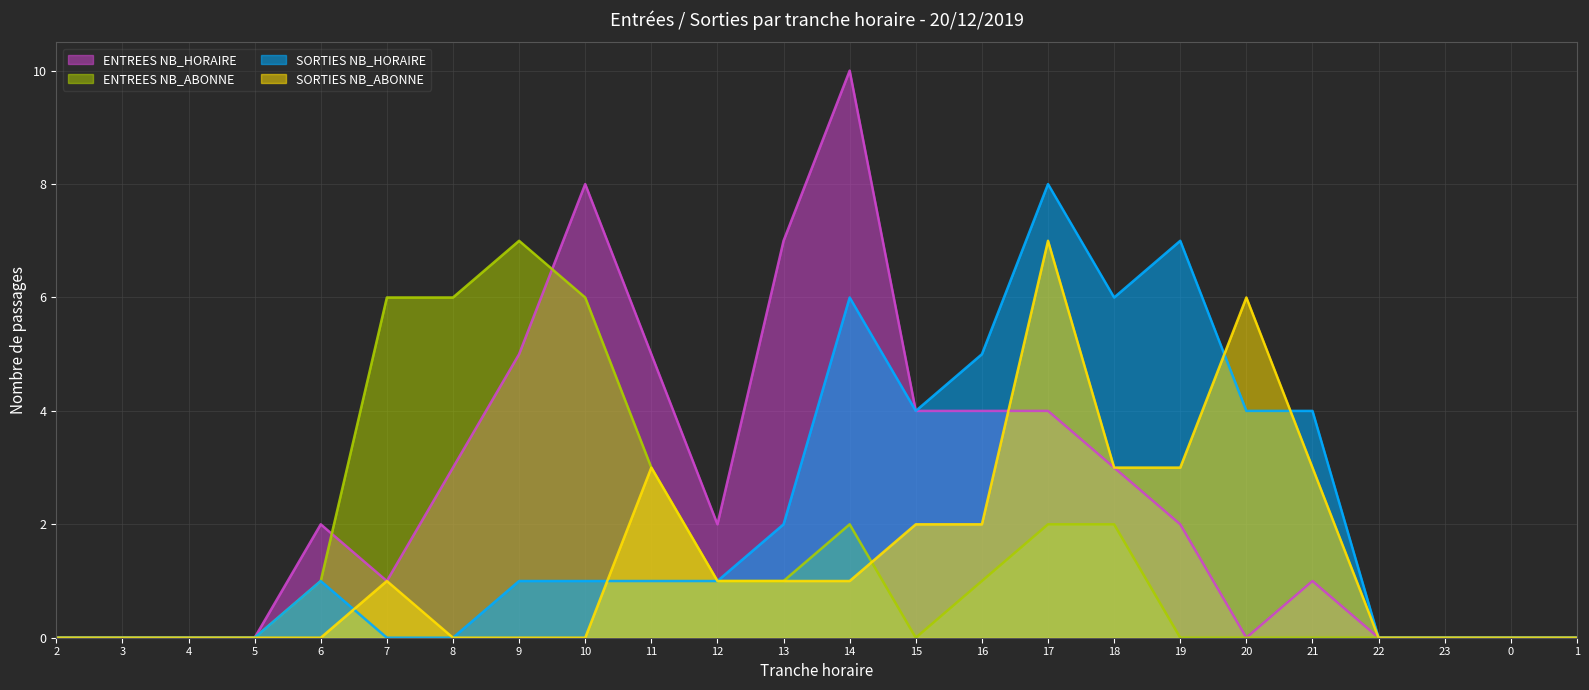

What is the difference between the maximum and minimum values in the ENTREES NB_HORAIRE series?

10